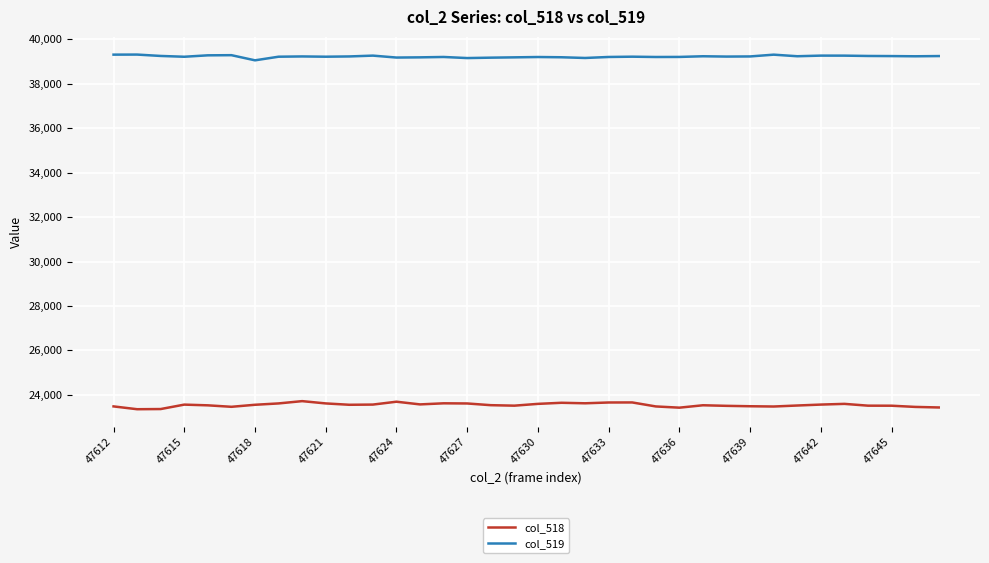

What are all the series names shown in the legend?

col_518, col_519